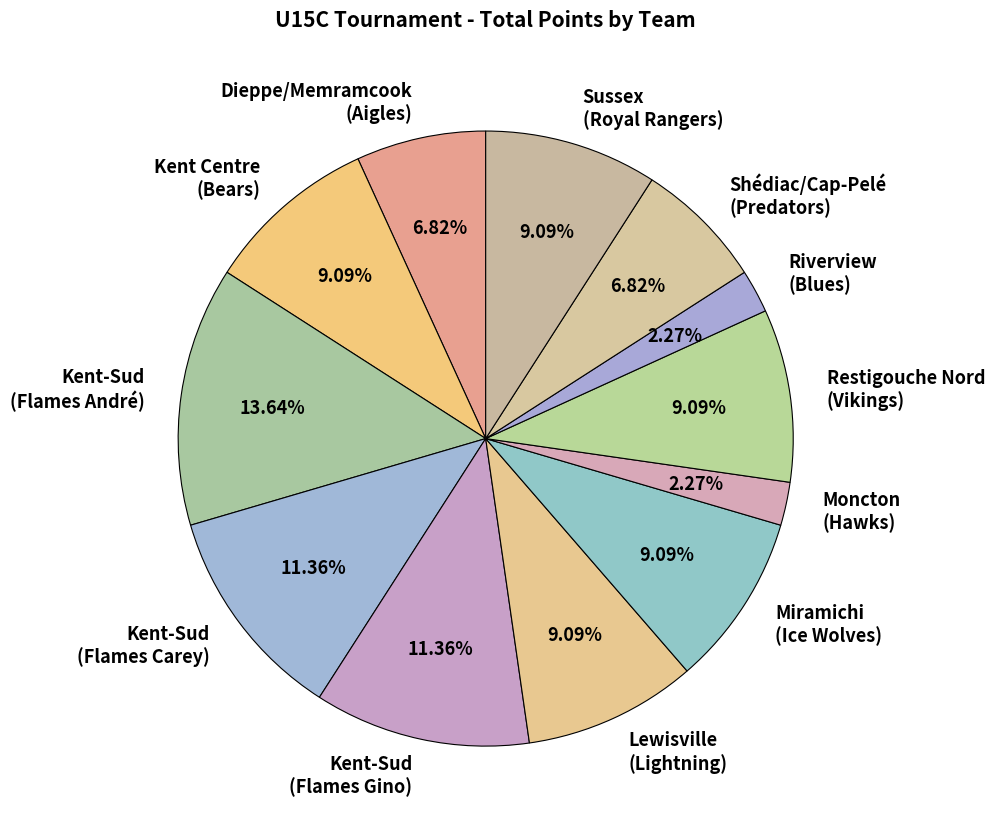

How many segments does this pie chart have?

12